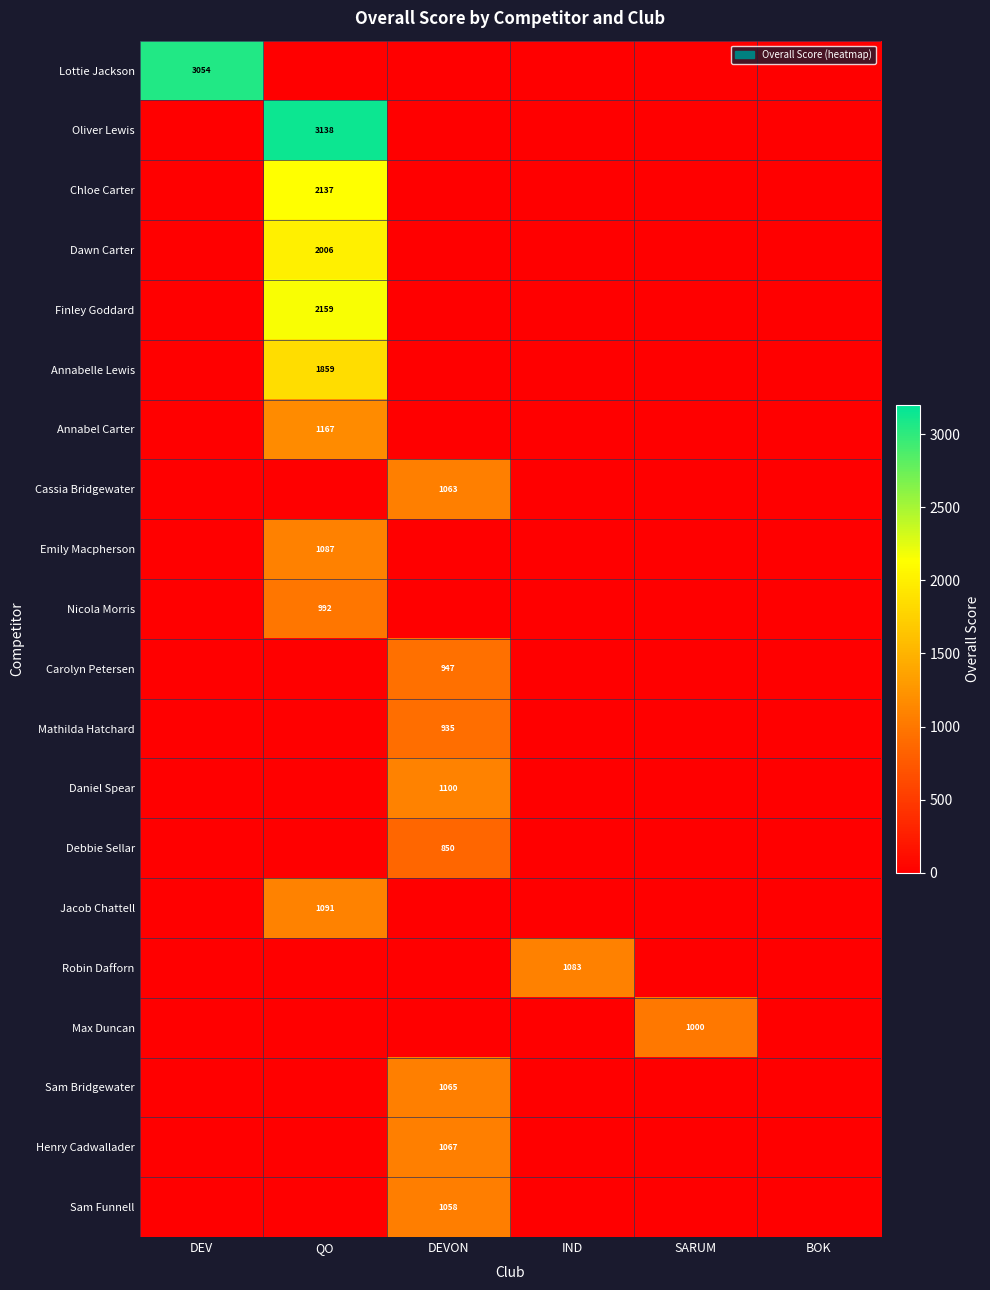

At how many categories does at least one series exceed 939?

5